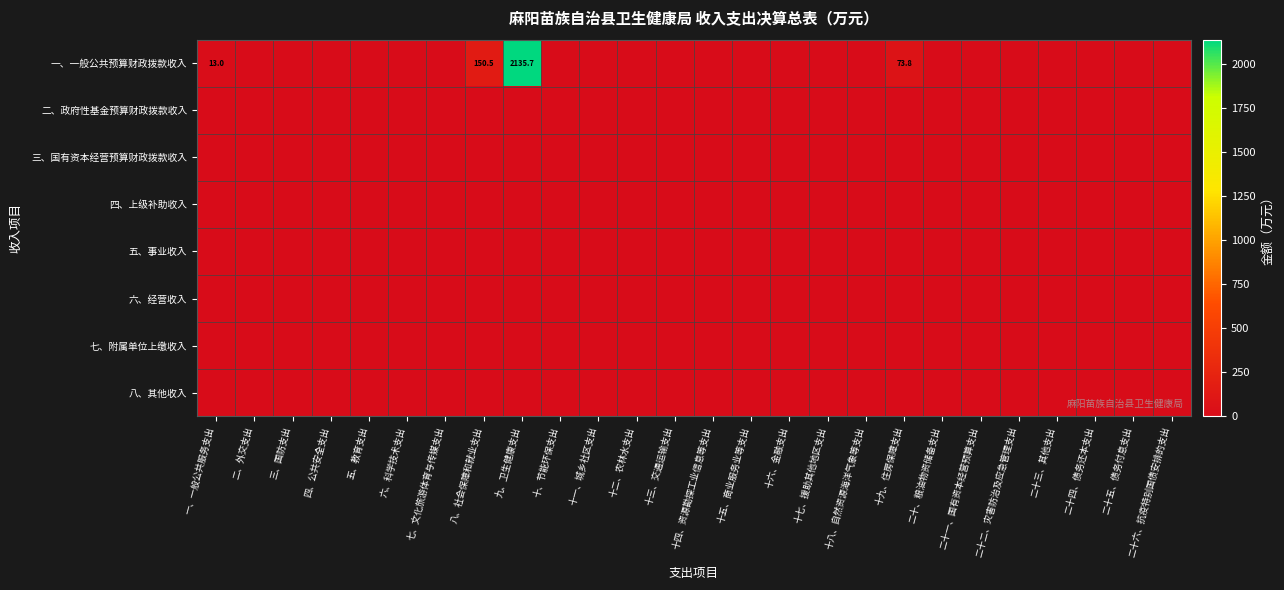

True or false: 一、一般公共预算财政拨款收入 has a value of 1298.0 at 二十四、债务还本支出.

False